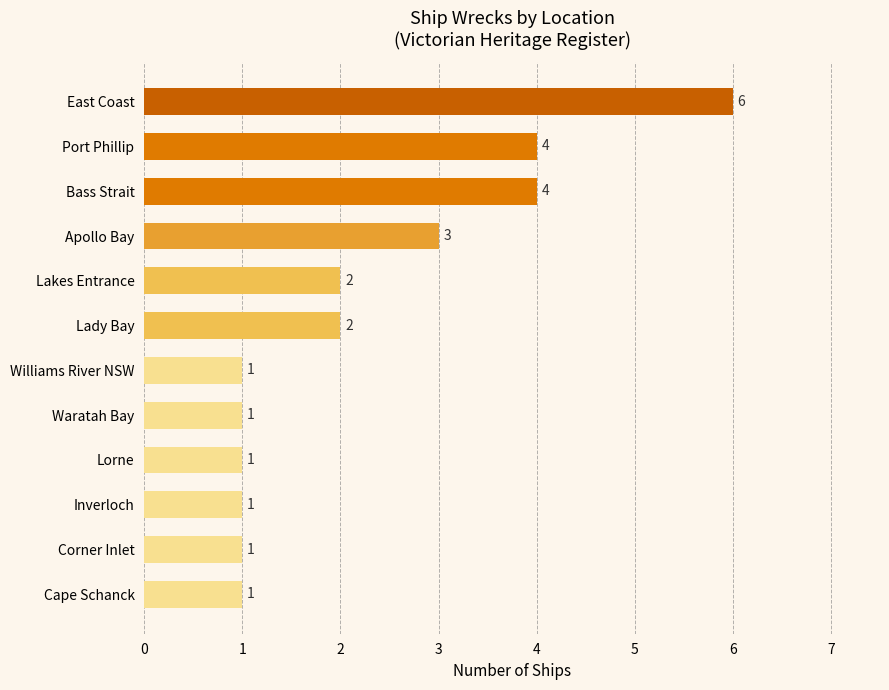

Does the chart contain any negative values?

No